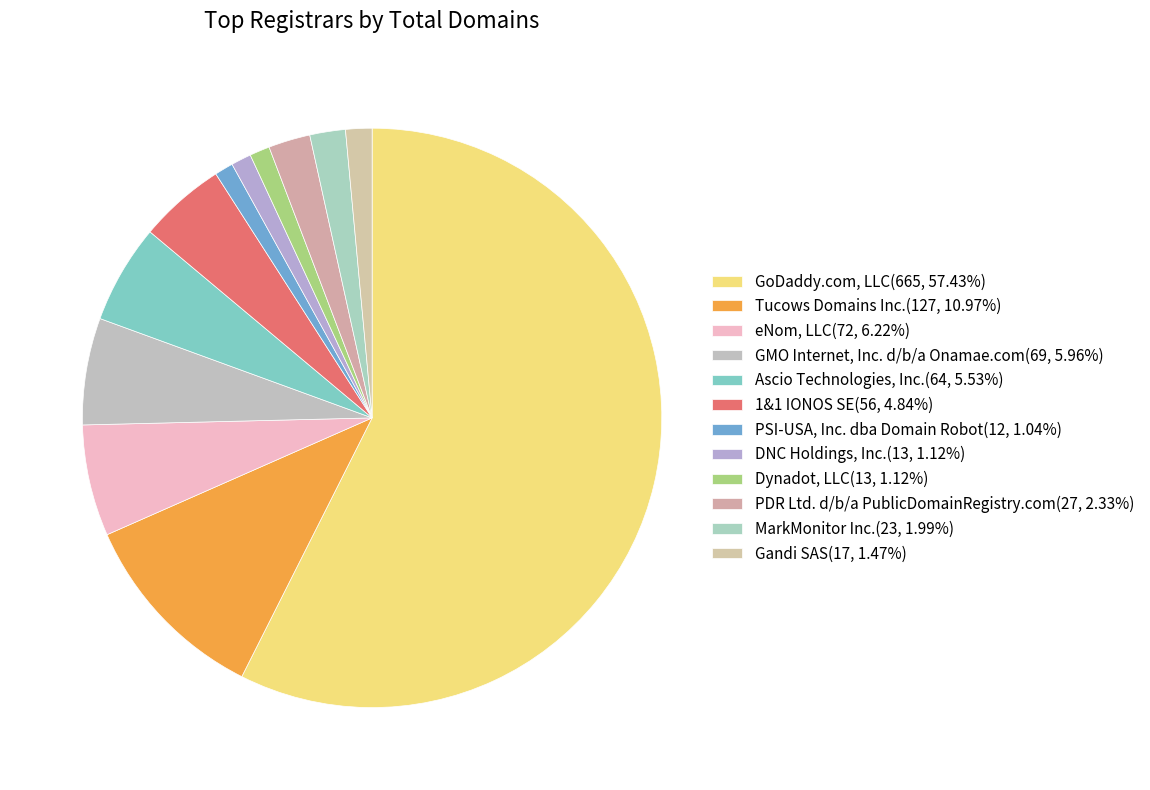

Rank the categories by value from lowest to highest.

PSI-USA, Inc. dba Domain Robot, DNC Holdings, Inc., Dynadot, LLC, Gandi SAS, MarkMonitor Inc., PDR Ltd. d/b/a PublicDomainRegistry.com, 1&1 IONOS SE, Ascio Technologies, Inc., GMO Internet, Inc. d/b/a Onamae.com, eNom, LLC, Tucows Domains Inc., GoDaddy.com, LLC